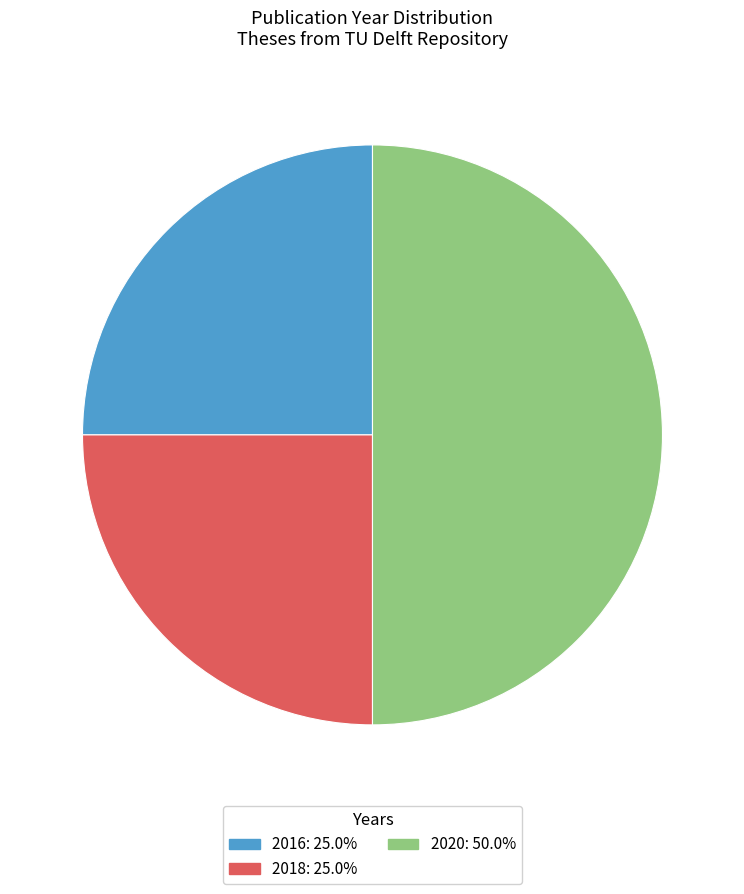

Approximately how many times larger is the value at 2016: 25.0% compared to 2018: 25.0%?

1.0